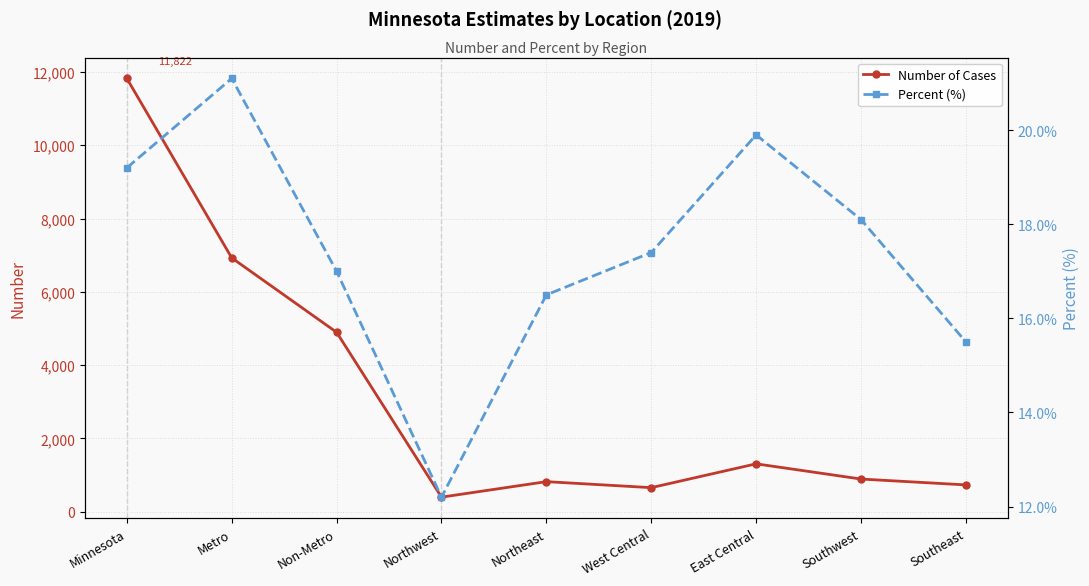

Reading left to right, transcribe all the data shown in this chart.

Number of Cases: 11822.0	6926.0	4896.0	398.0	821.0	657.0	1307.0	892.0	732.0
Percent (%): 19.2	21.1	17.0	12.2	16.5	17.4	19.9	18.1	15.5